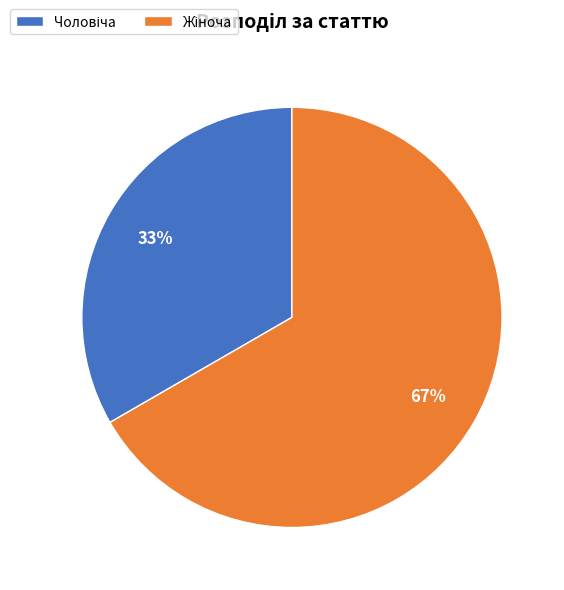

Is there any slice that represents more than half of the pie?

Yes